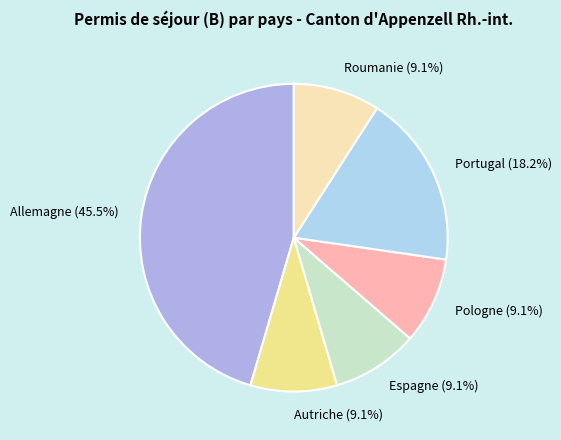

Which category has the biggest portion of the pie?

Allemagne